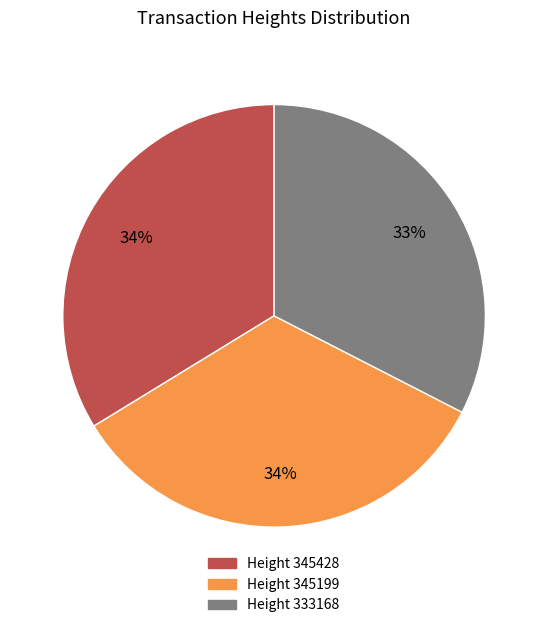

Is there a majority slice in this chart?

No